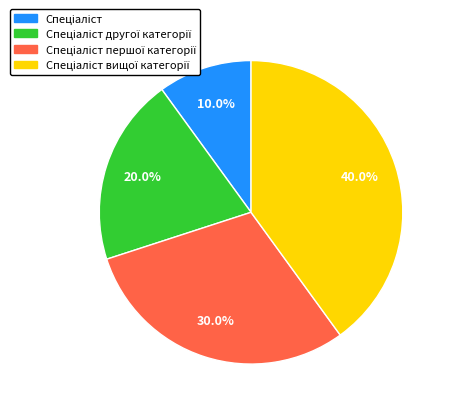

Is there any slice that represents more than half of the pie?

No